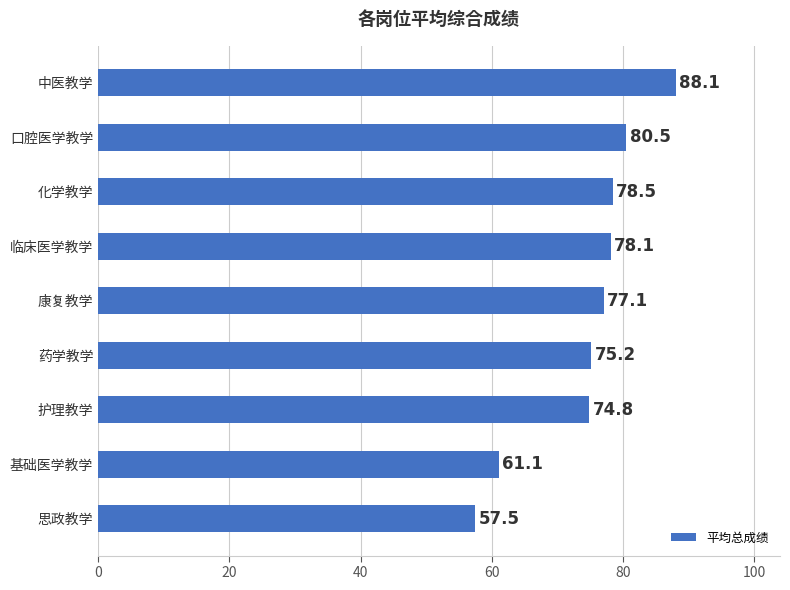

Which has a higher value, 康复教学 or 思政教学?

康复教学